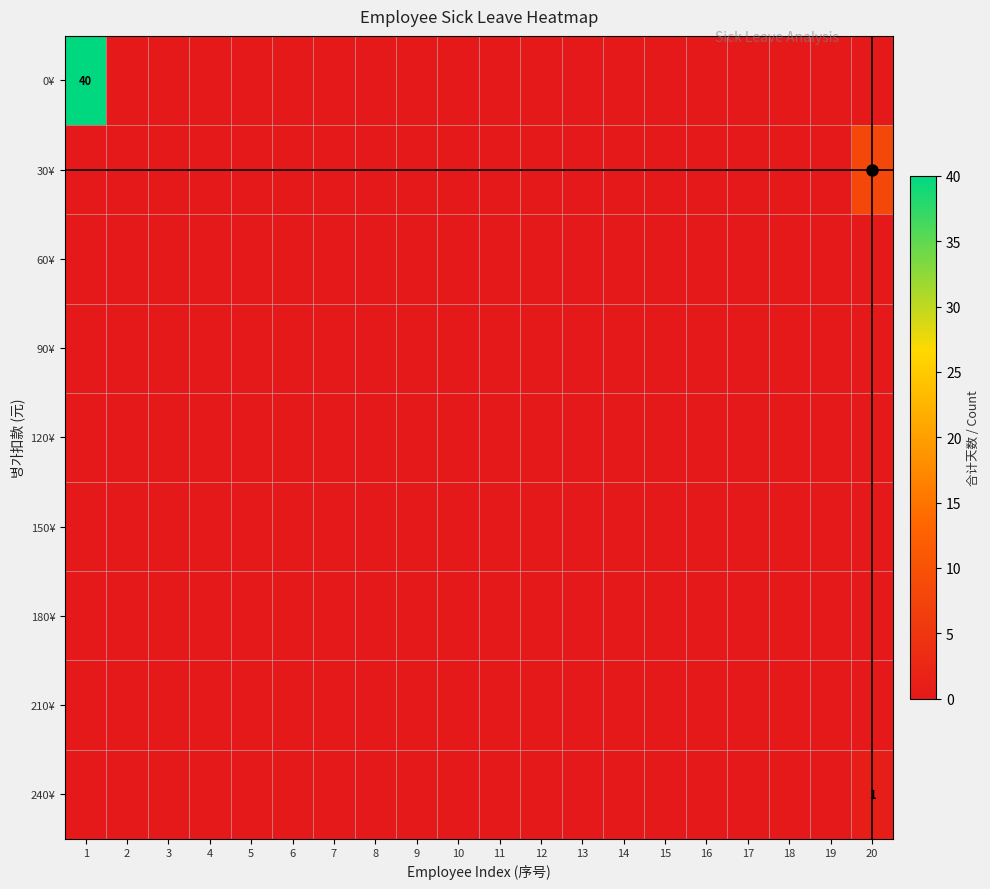

Which series has the largest range (max minus min)?

0¥